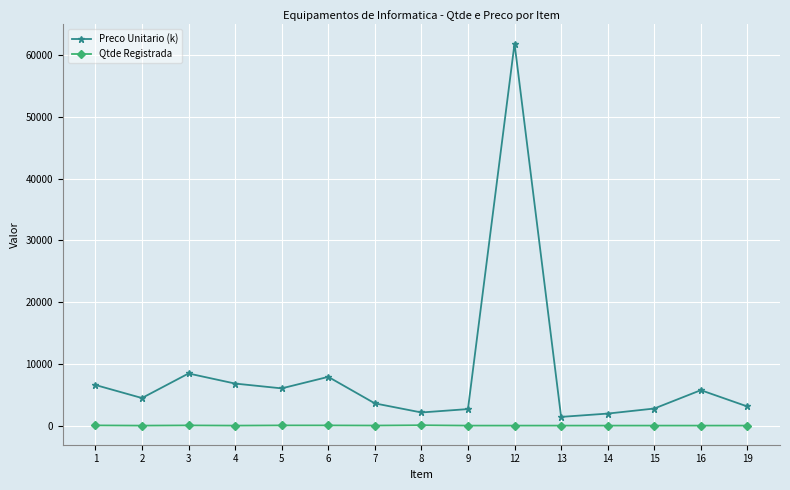

List the series in order of their peak value, lowest first.

Qtde Registrada, Preco Unitario (k)